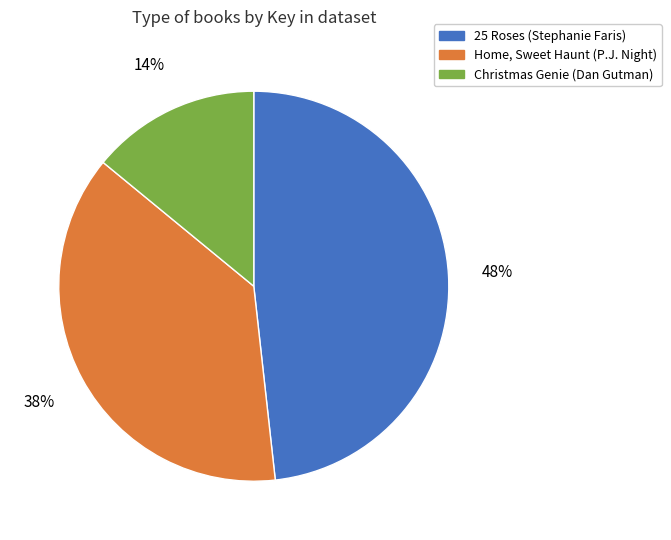

How many segments does this pie chart have?

3